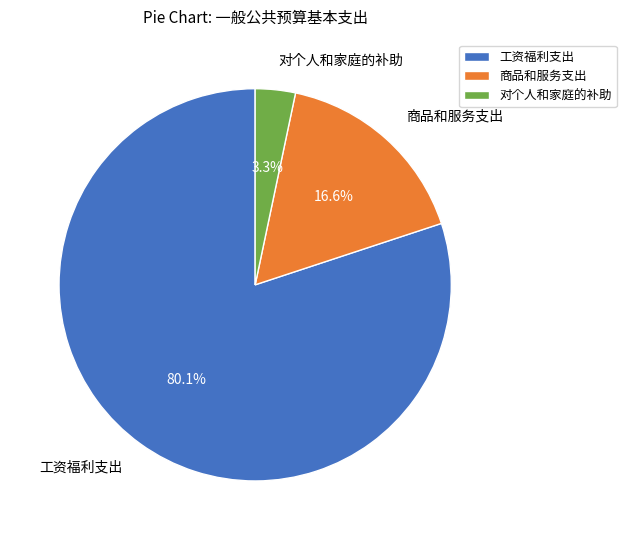

To the nearest percent, what is the difference between the 商品和服务支出 and 工资福利支出 slice percentages?

63%